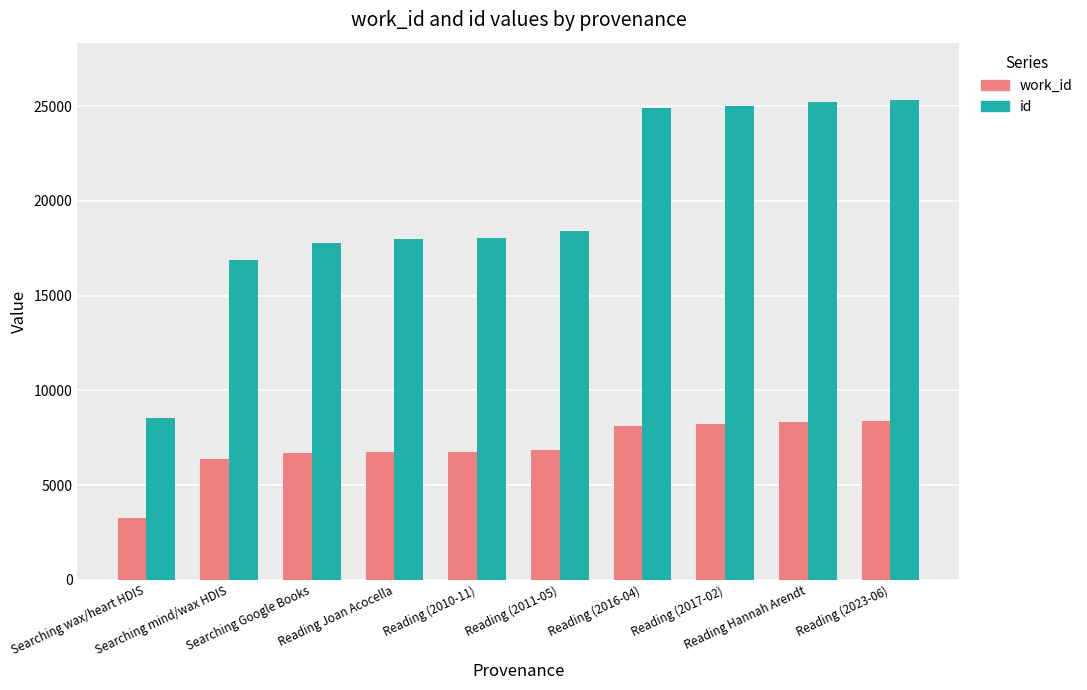

What is the sum of all id values?

198125